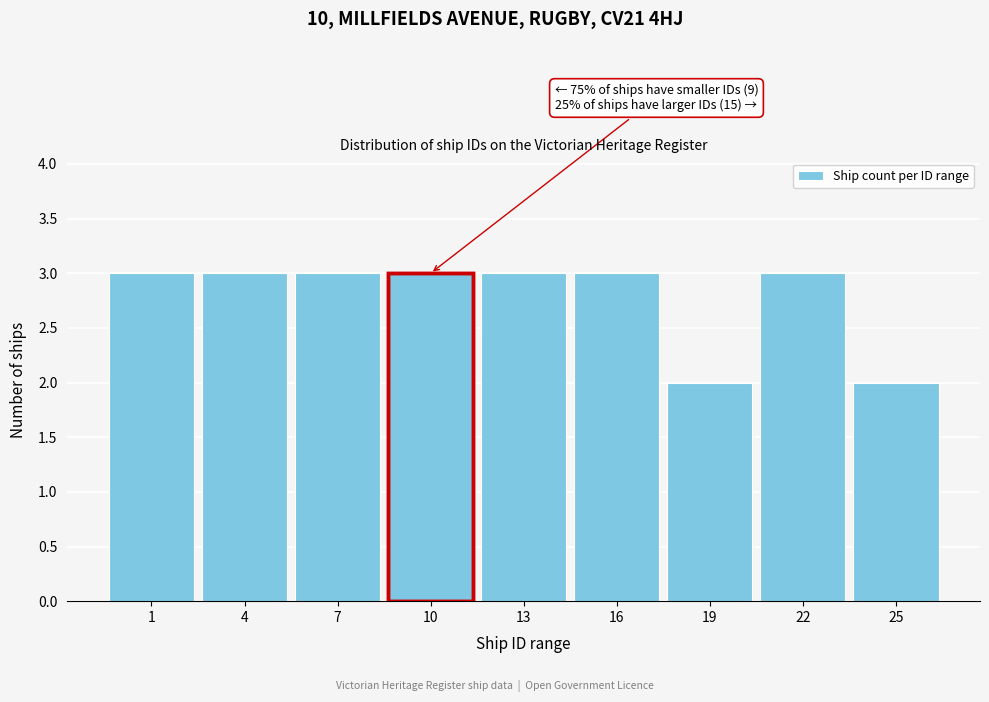

Reading right to left, what are all the values shown in this chart?

25=2	22=3	19=2	16=3	13=3	10=3	7=3	4=3	1=3